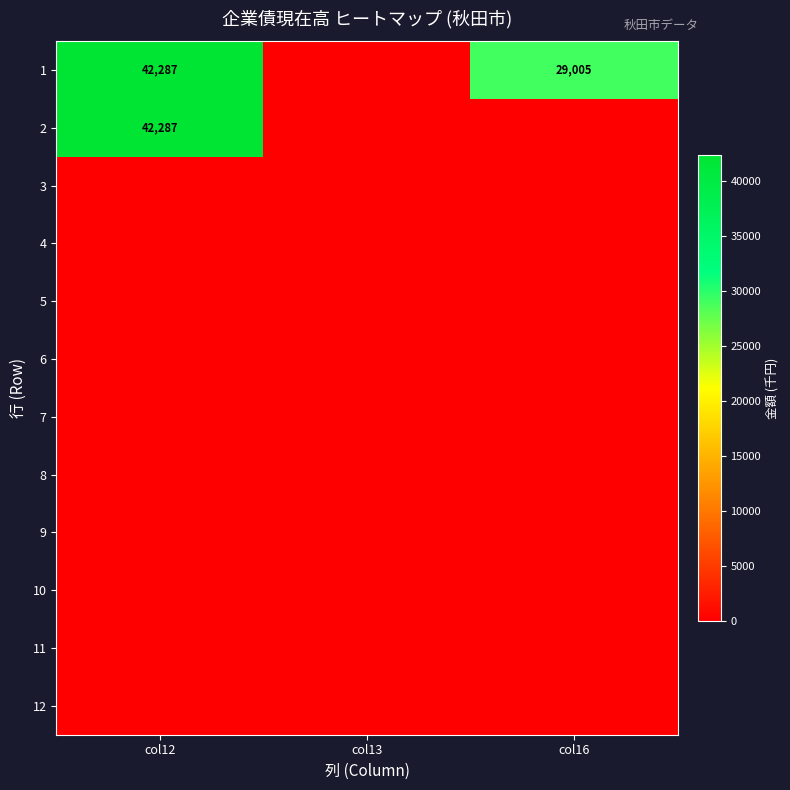

How many categories are shown in the chart?

3